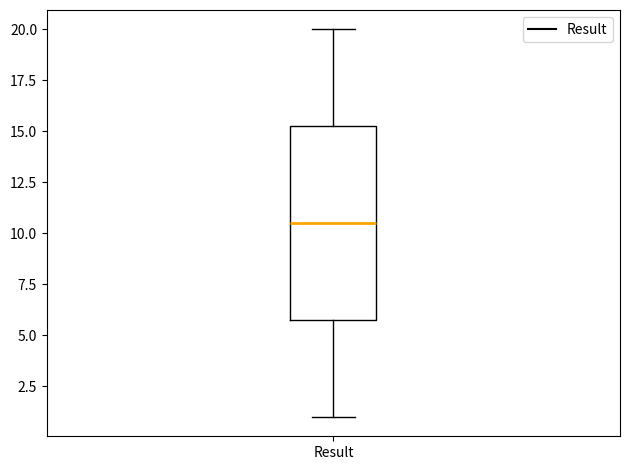

Read this box plot against the y-axis: the position of the median line, the range covered by the box, and the ends of both whiskers. The values are not printed on the chart, so give them approximately, as read against the axis.

median 10.5, box 6.0 to 15.5, whiskers 1.0 to 20.0